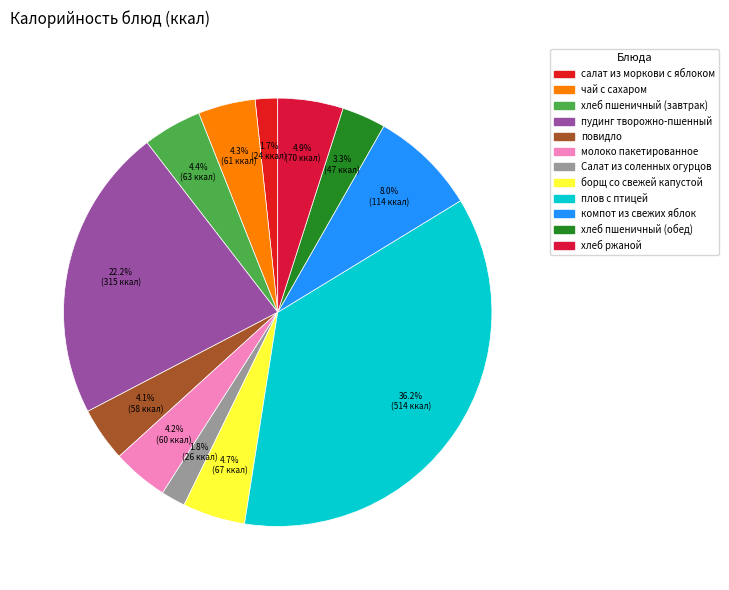

How many slices are in this pie chart?

12